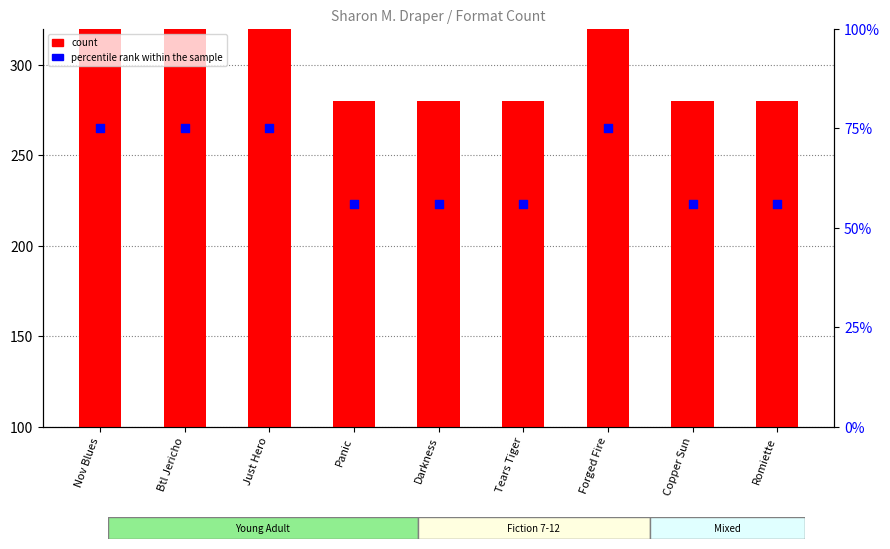

What is the total value across all series at Forged Fire?

415